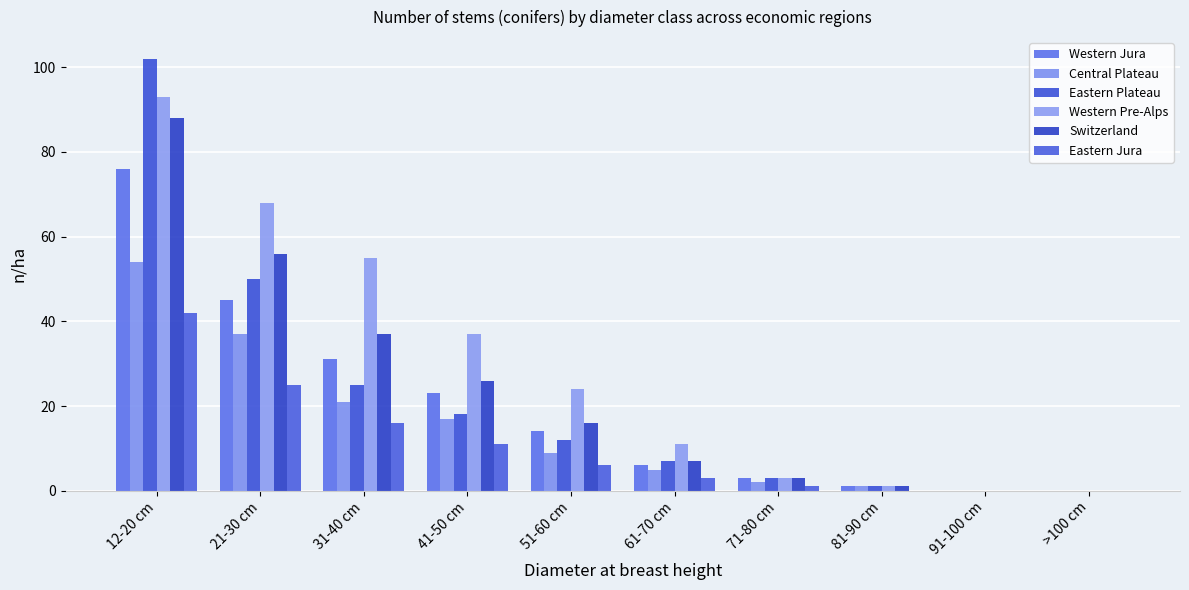

Are the bars horizontal?

No